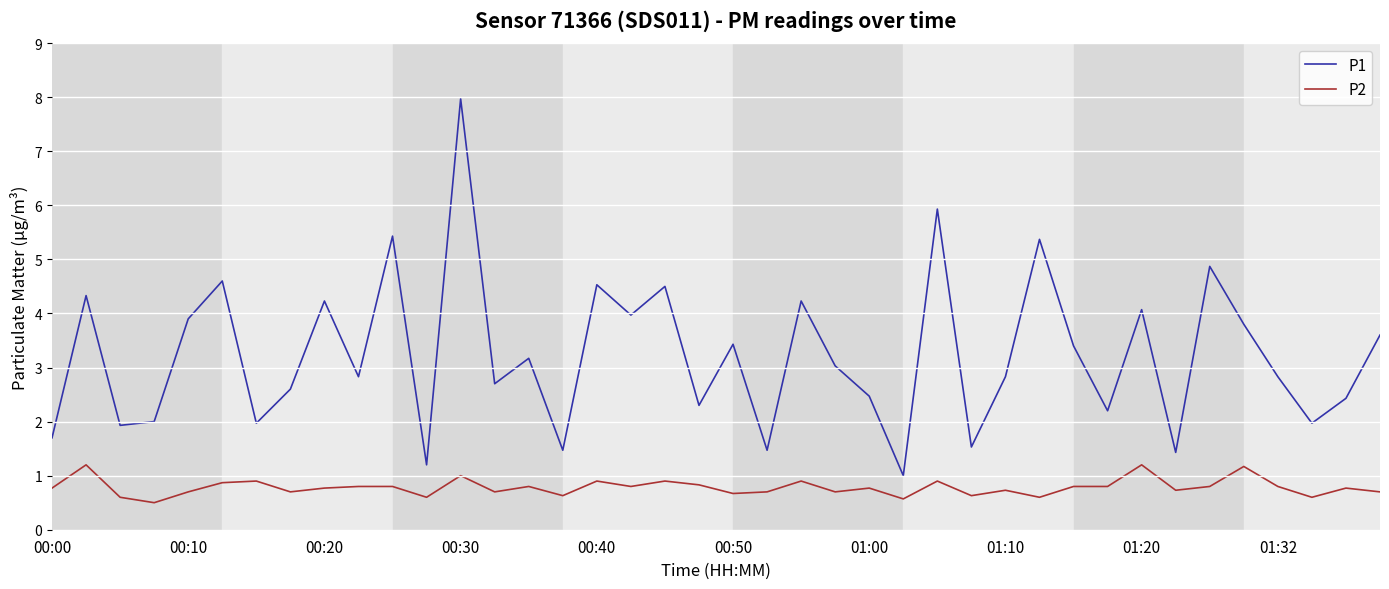

Rank the series by their maximum value, from lowest to highest.

P2, P1